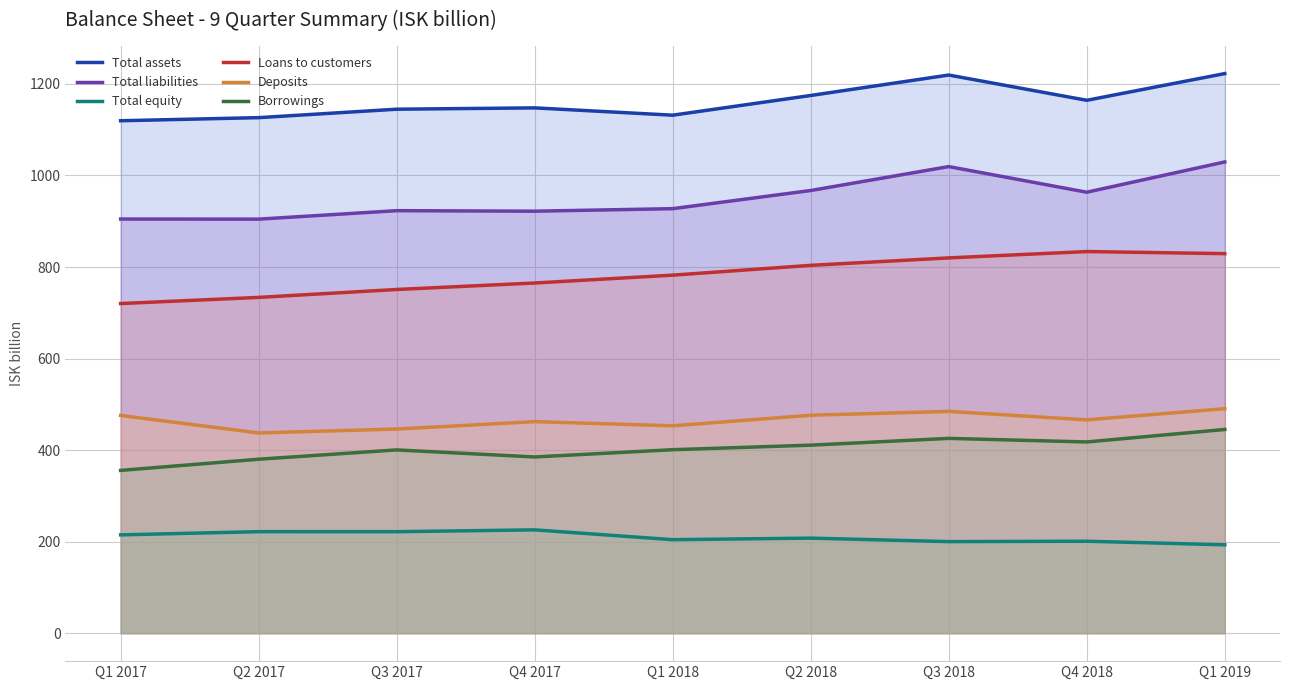

What are all the series names shown in the legend?

Total assets, Total liabilities, Total equity, Loans to customers, Deposits, Borrowings